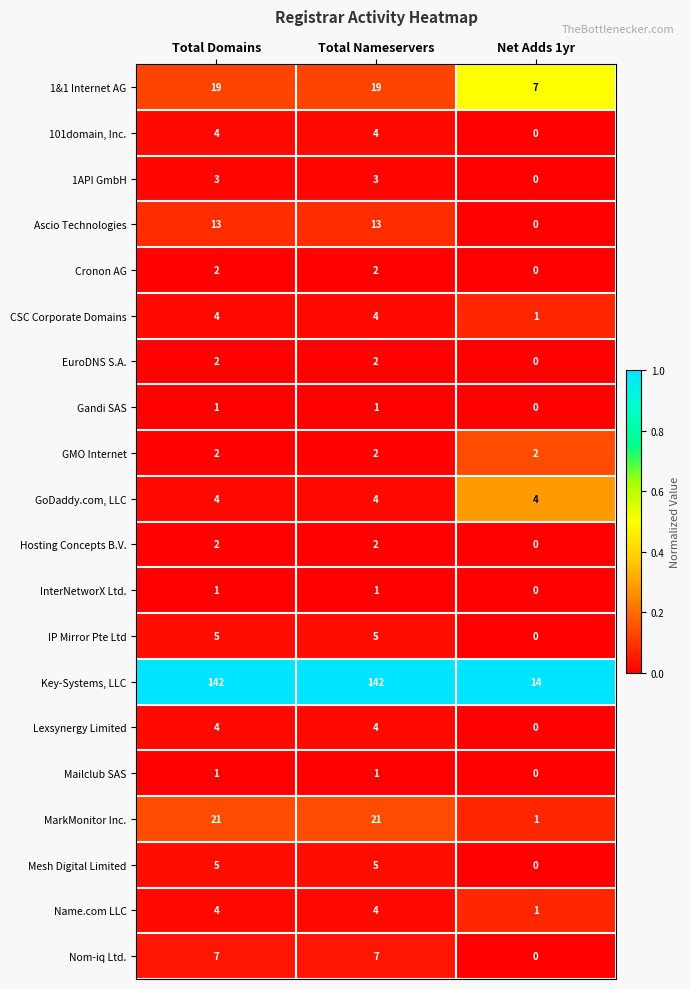

What is the approximate value of GoDaddy.com, LLC at Total Nameservers?

4